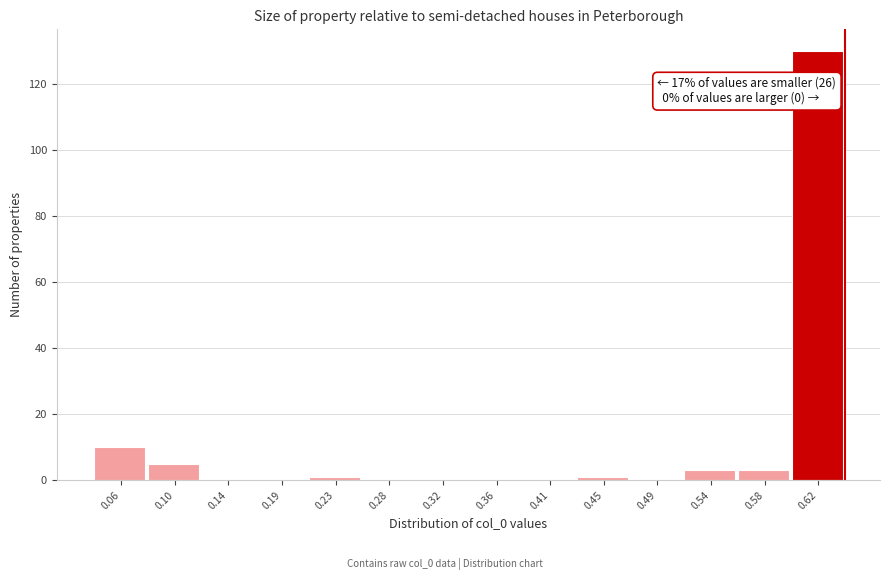

Over which range of the x-axis is the bar tallest?

0.605 to 0.645